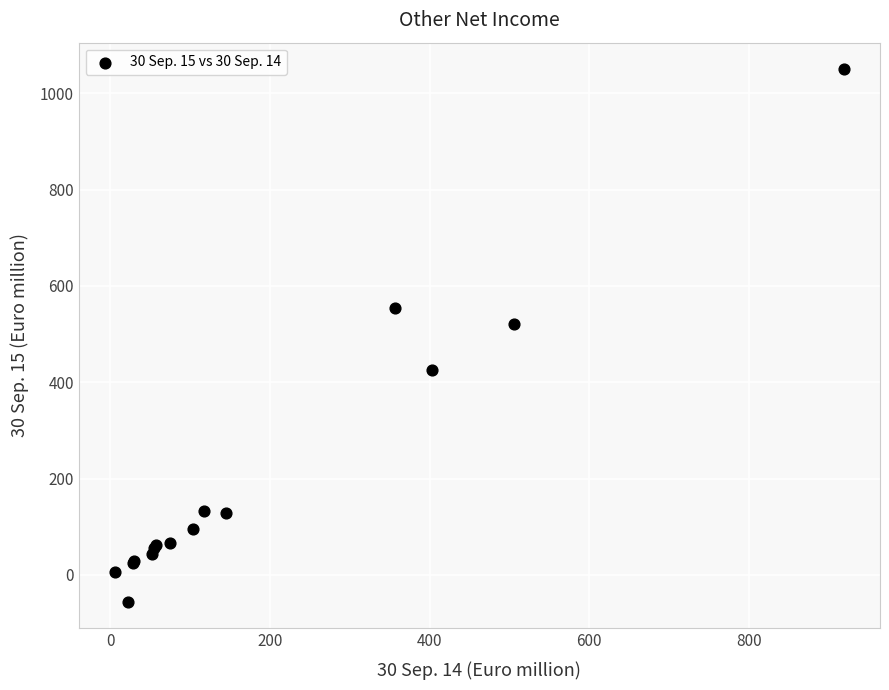

What Y value in the scatter plot is closest to 497?

520.3